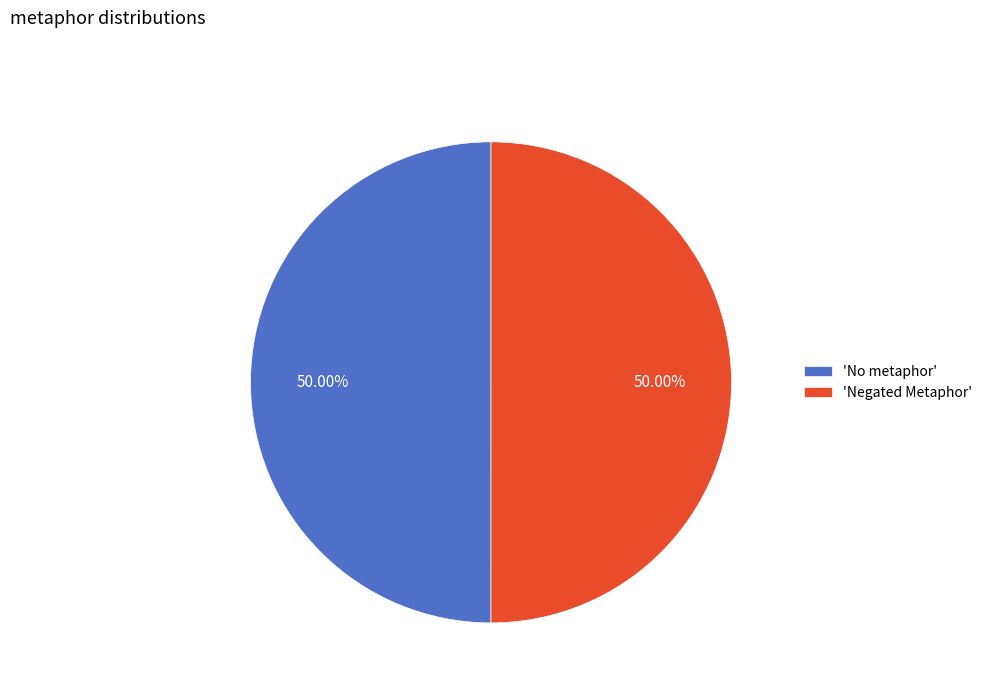

Approximately how many times larger is the value at 'No metaphor' compared to 'Negated Metaphor'?

1.0